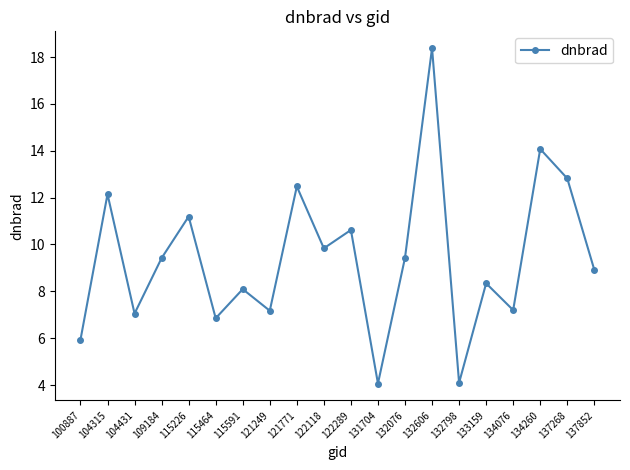

Which has a higher value, 115464 or 115226?

115226